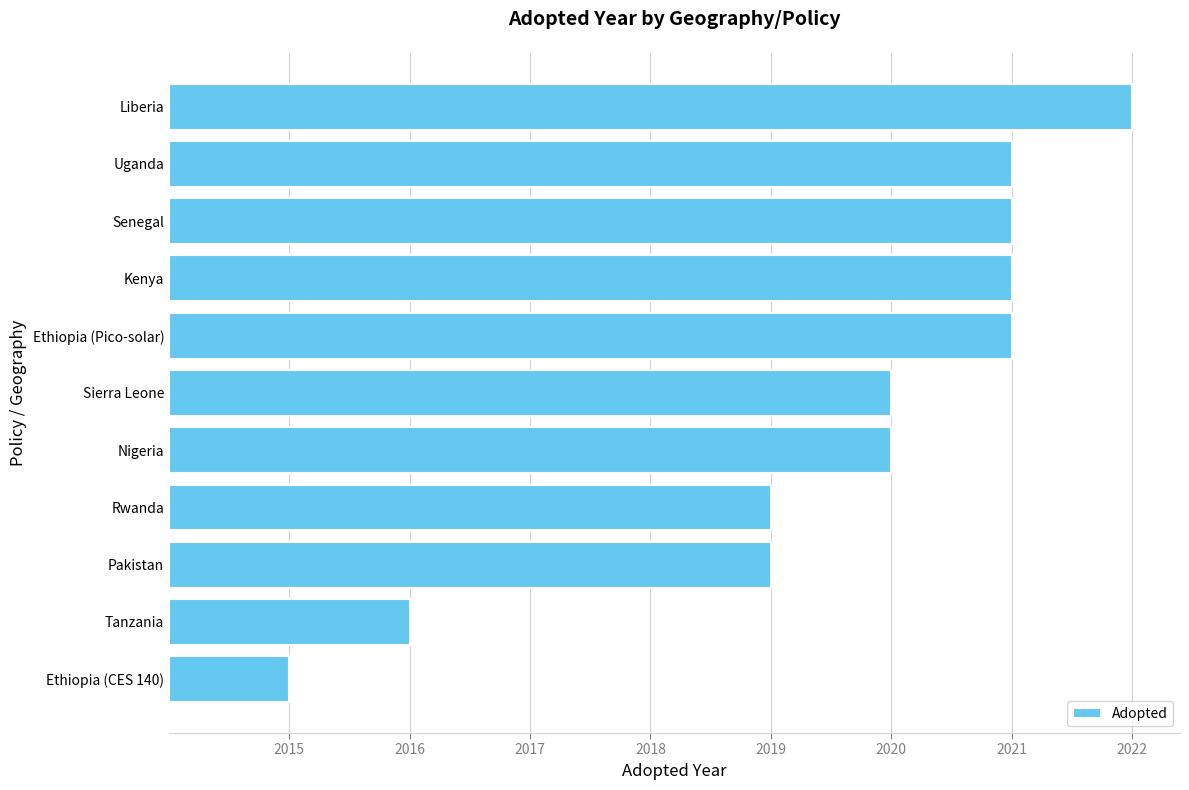

Are the bars horizontal?

Yes